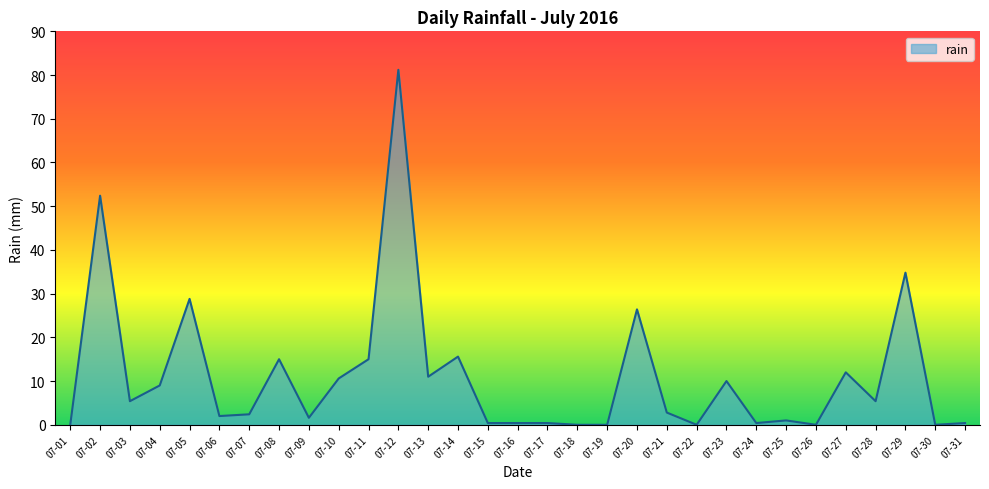

The value at 07-19 is 43.2. True or false?

False